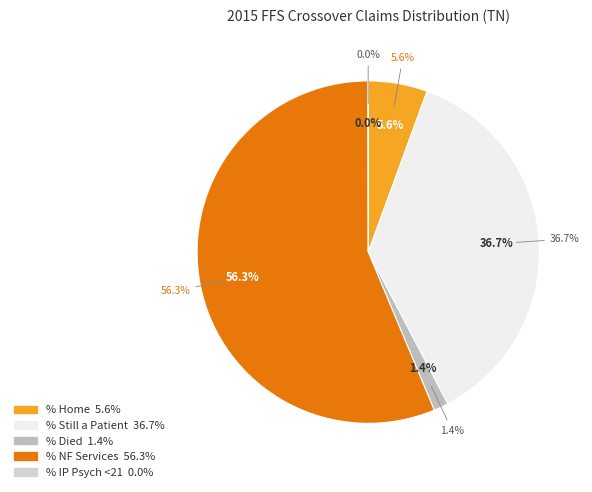

How many segments does this pie chart have?

5